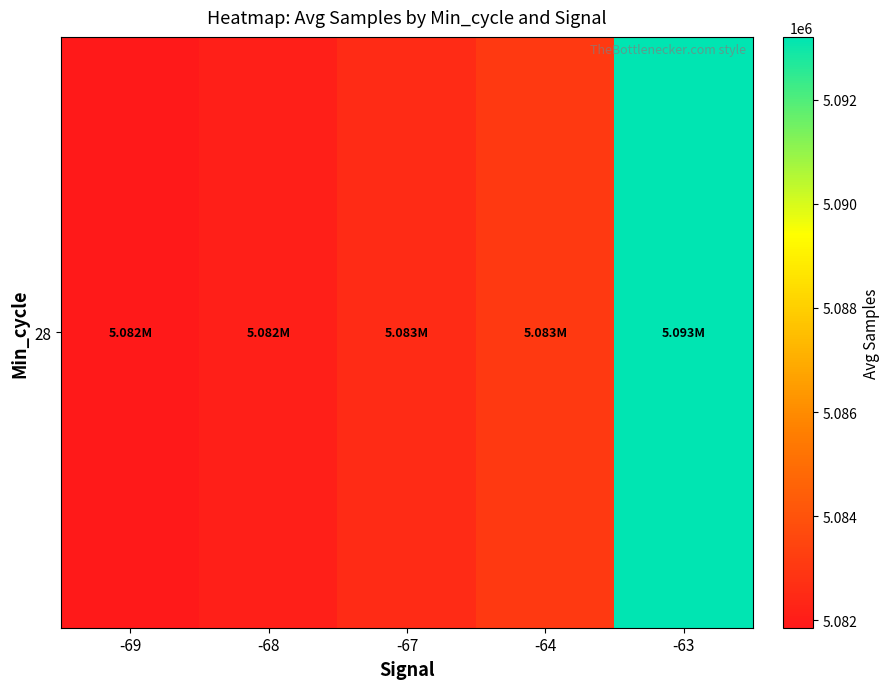

Which category has the lowest value across all series?

-69